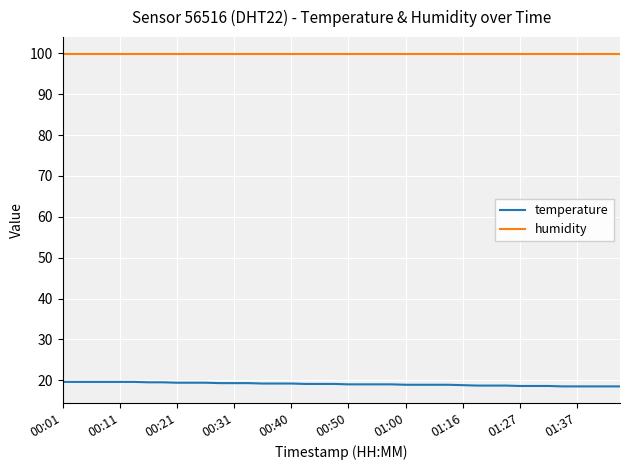

Rank the series by their maximum value, from highest to lowest.

humidity, temperature